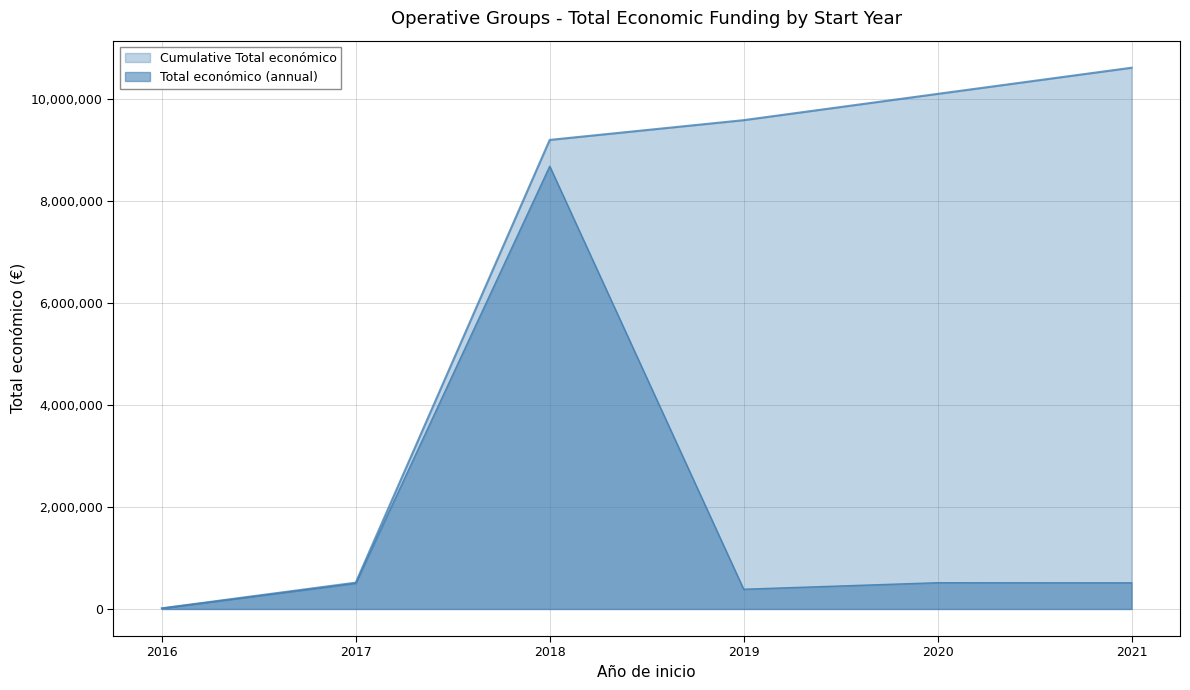

How many lines are shown in the chart?

2